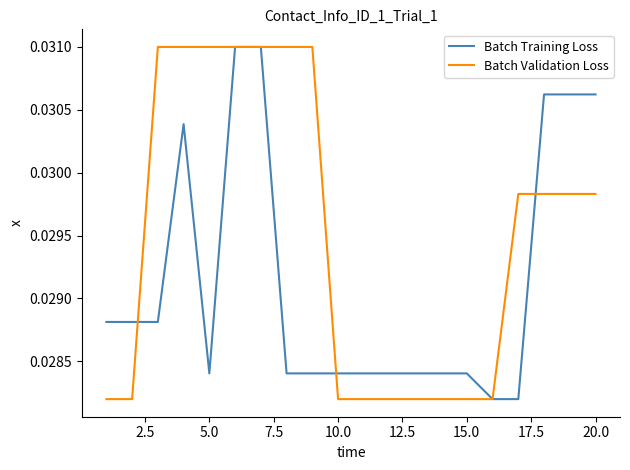

Rank the series by their average value, from highest to lowest.

Batch Validation Loss, Batch Training Loss